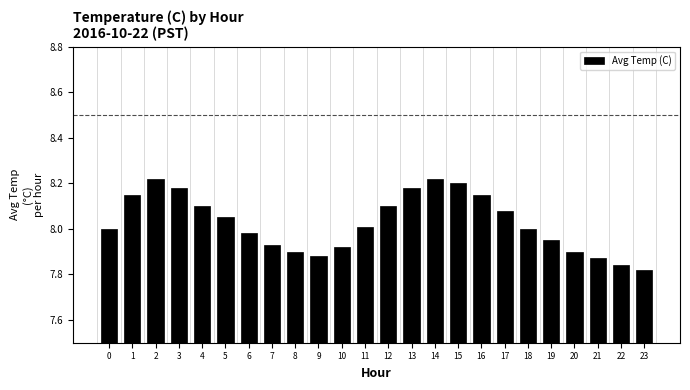

The chart shows a value of 8.0 at 0. True or false?

True